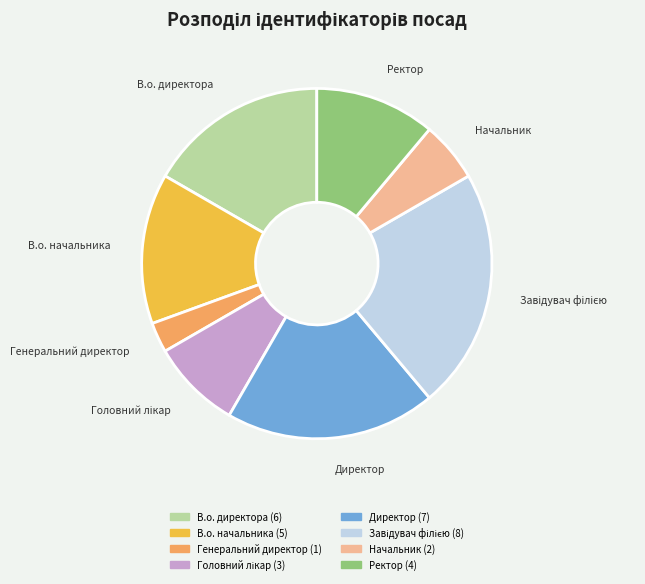

Between Начальник and Ректор, which is larger?

Ректор